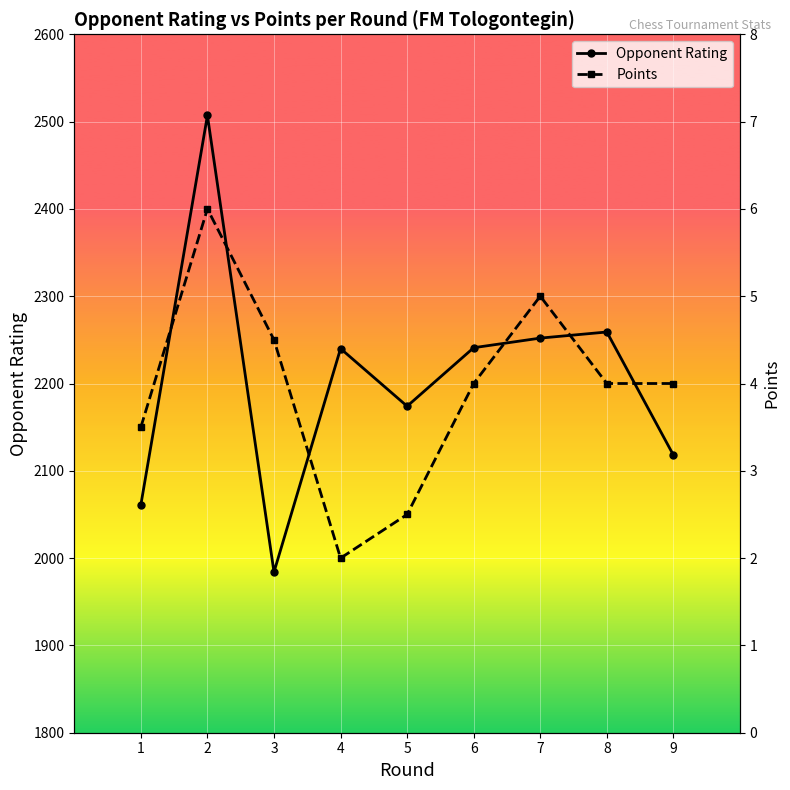

What is the average value of the Points series?

3.9